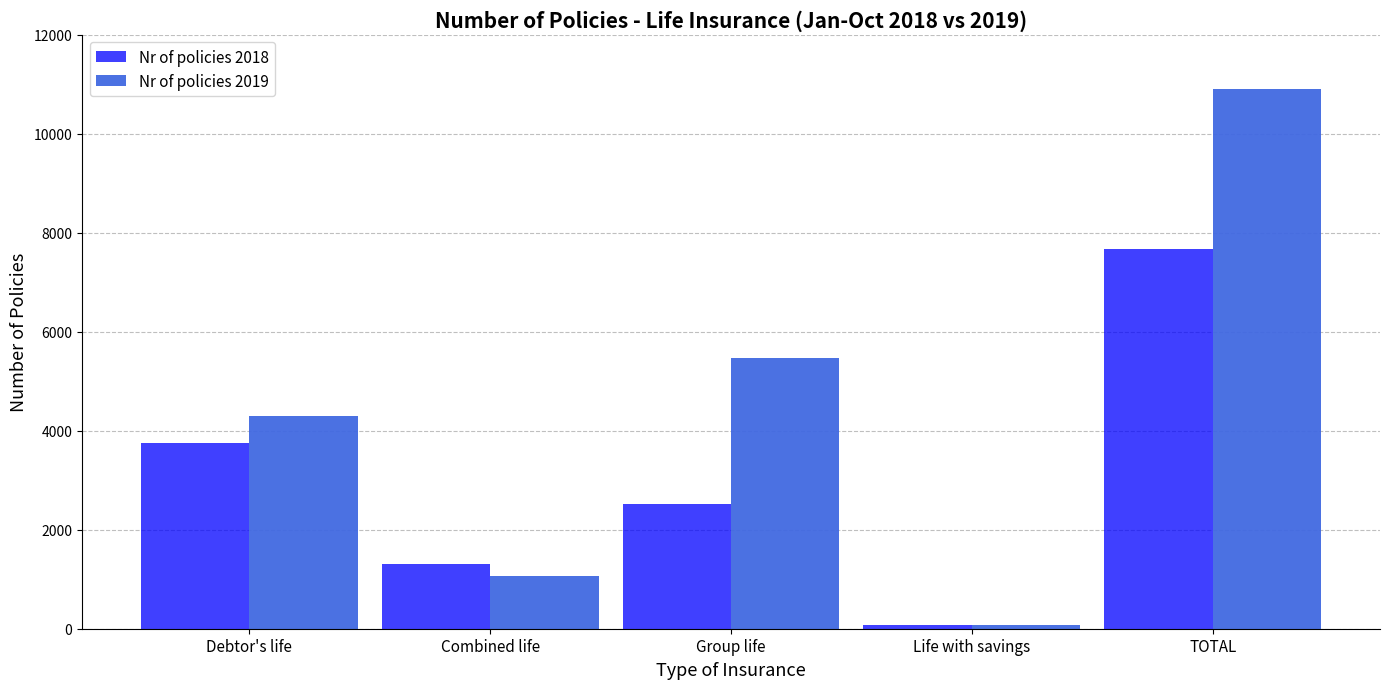

What is the label of the 1st bar from the left?

Debtor's life